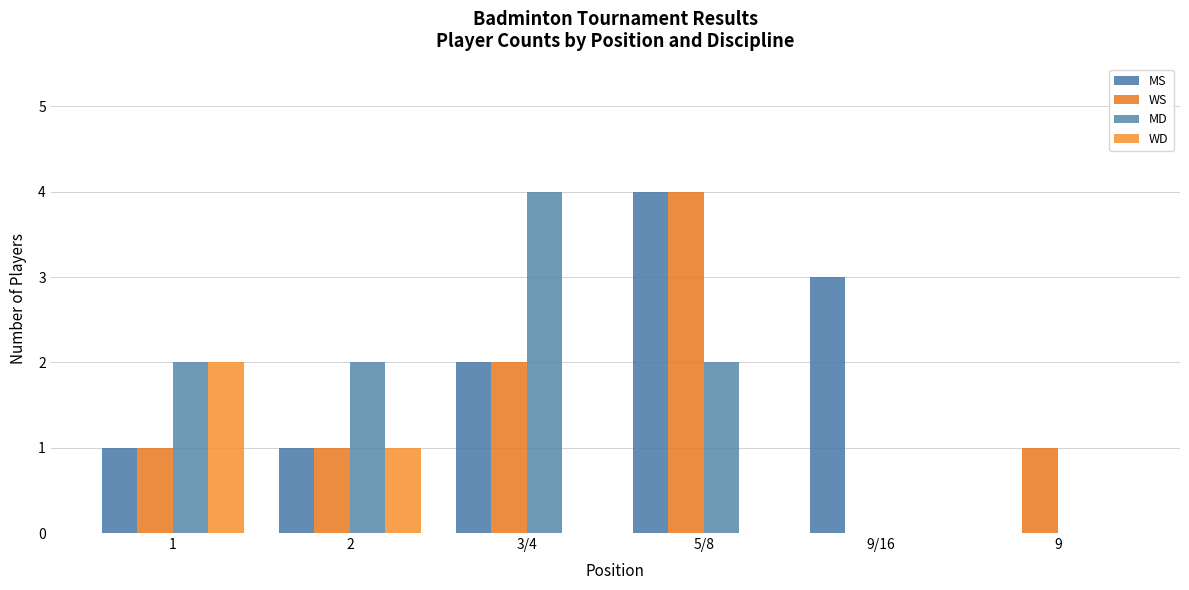

True or false: MD has a value of 4 at 3/4.

True